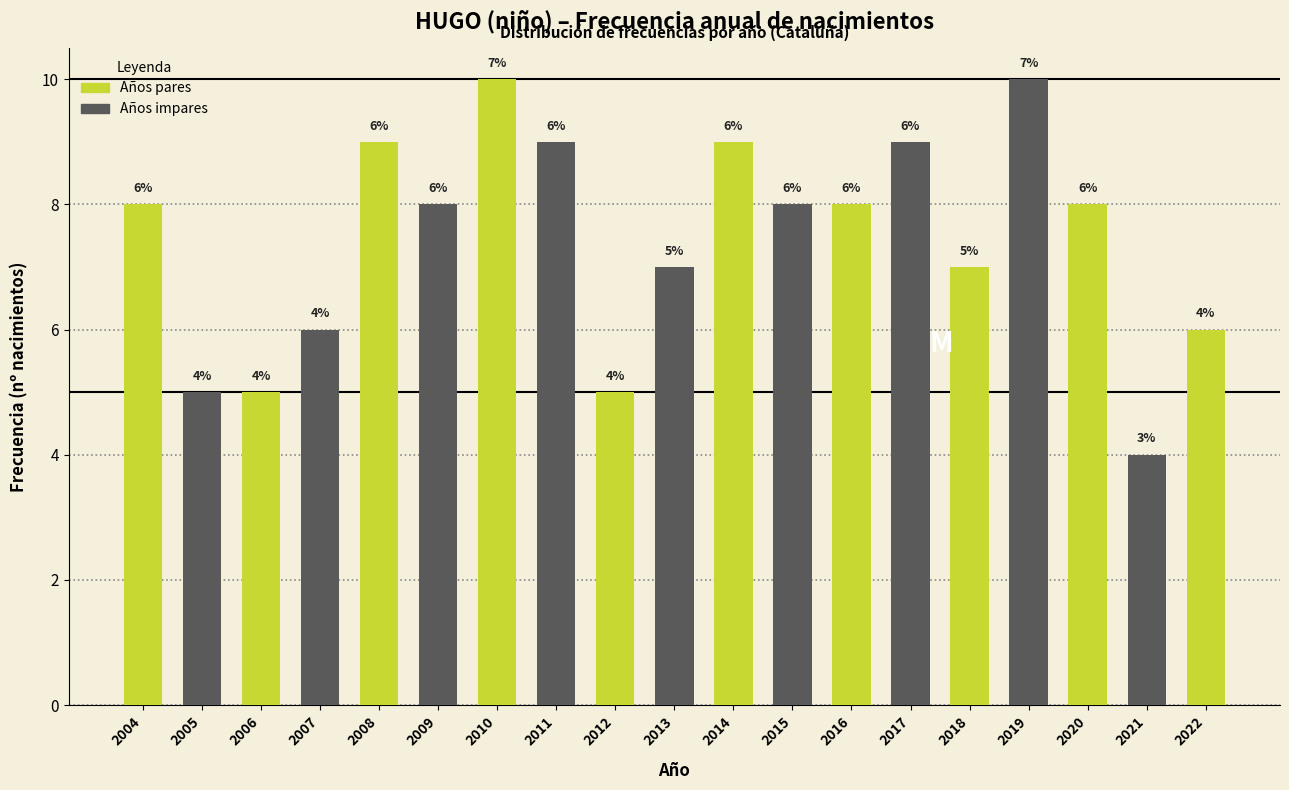

Reading left to right, extract all data points from this chart.

2004=8	2005=5	2006=5	2007=6	2008=9	2009=8	2010=10	2011=9	2012=5	2013=7	2014=9	2015=8	2016=8	2017=9	2018=7	2019=10	2020=8	2021=4	2022=6